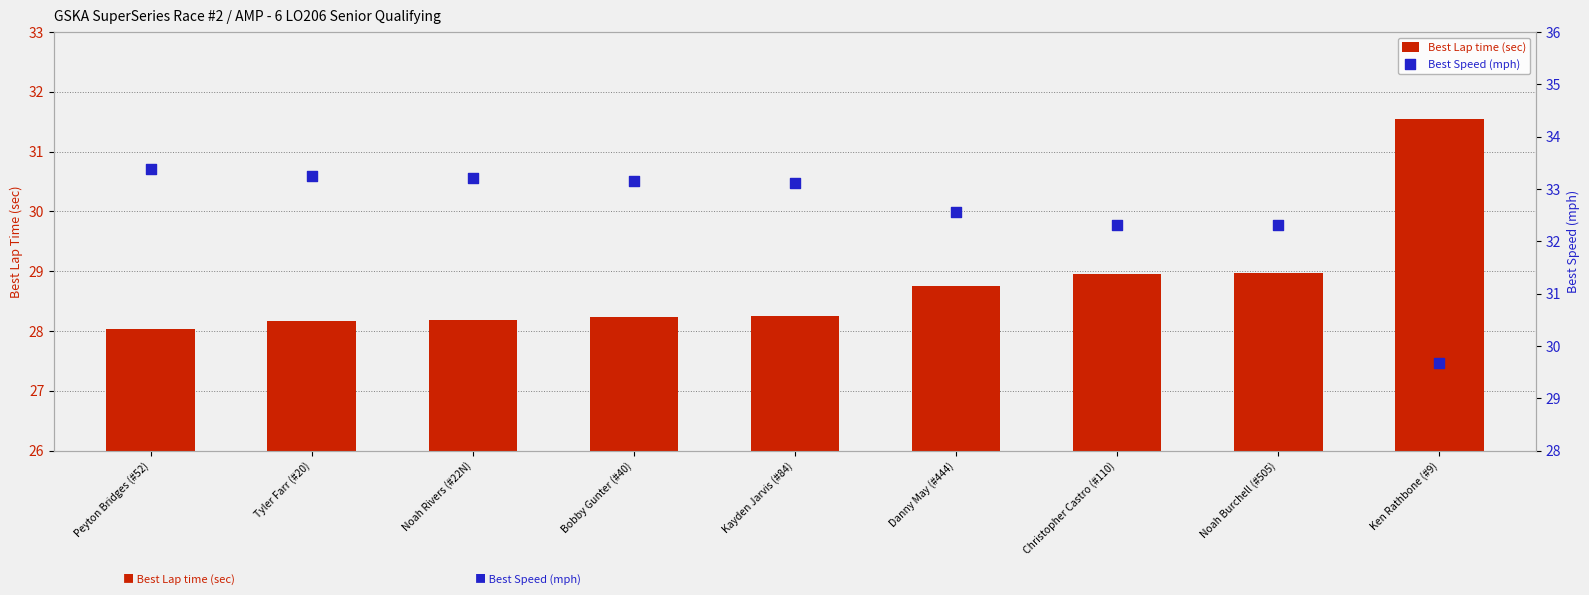

What are all the series names shown in the legend?

Best Lap time (sec), Best Speed (mph)